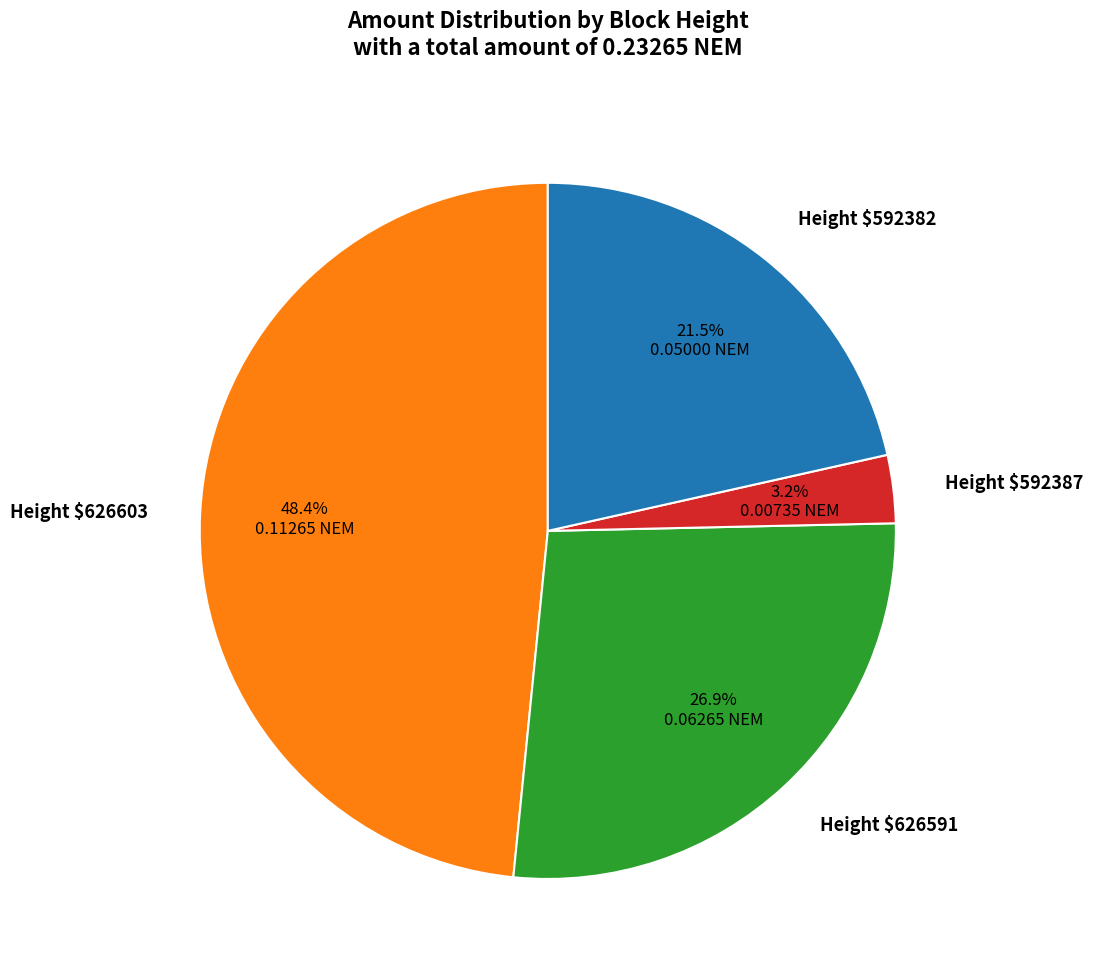

How much of the chart is everything except Height $626591?

73.1%